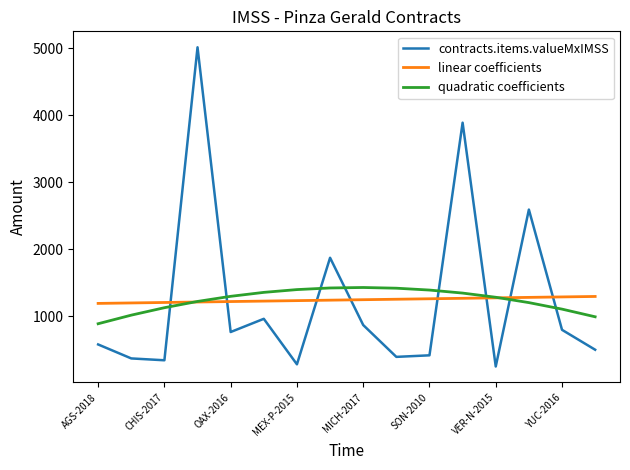

Which series has the widest spread of values?

contracts.items.valueMxIMSS